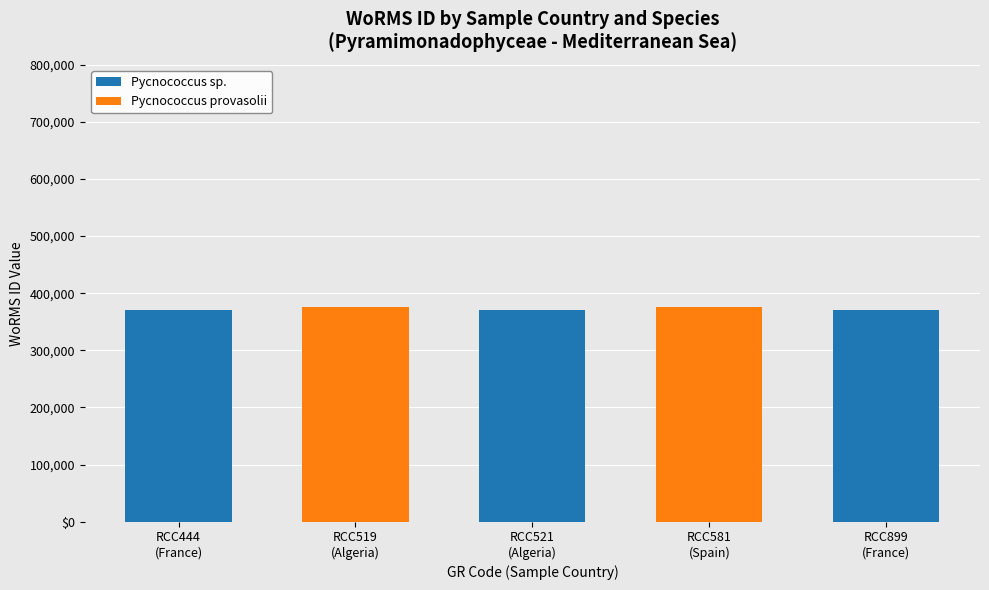

What is the value of the Pycnococcus sp. bar at the 3rd from the left?

370136